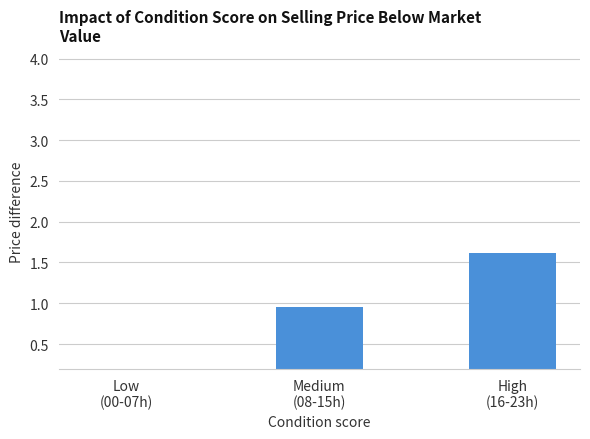

The chart shows a value of 0.6 at Medium
(08-15h). True or false?

False